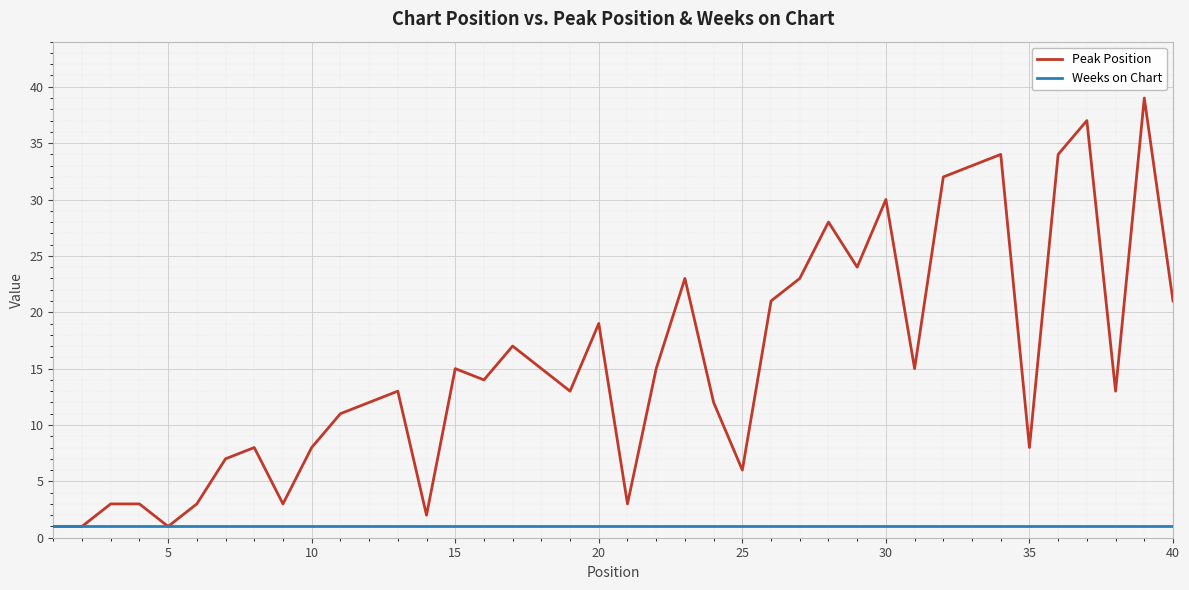

What is the sum of all Weeks on Chart values?

40